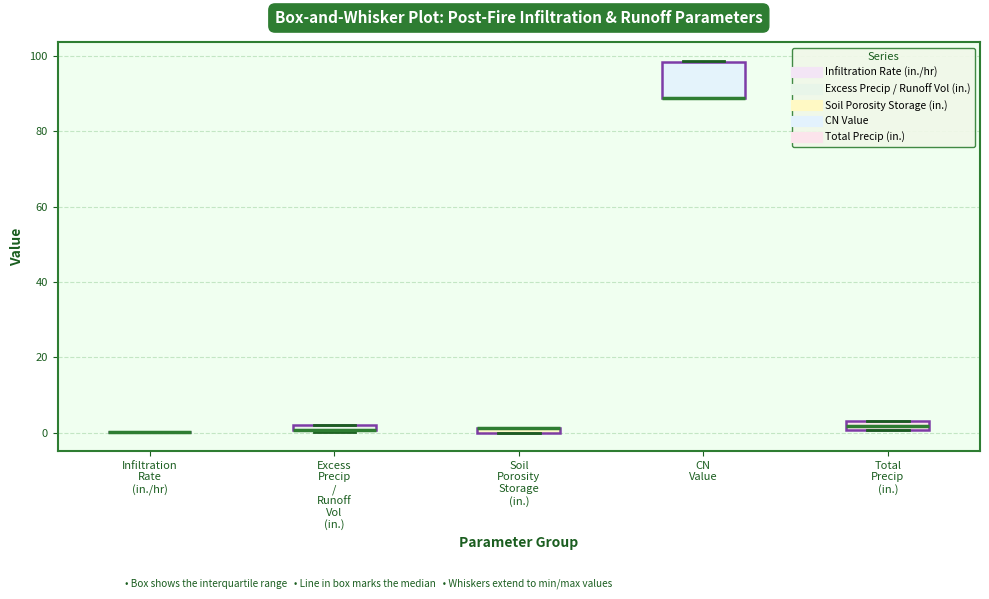

Where is the lower edge of the box for CN Value on the y-axis? The values are not printed on the chart, so give them approximately, as read against the axis.

88